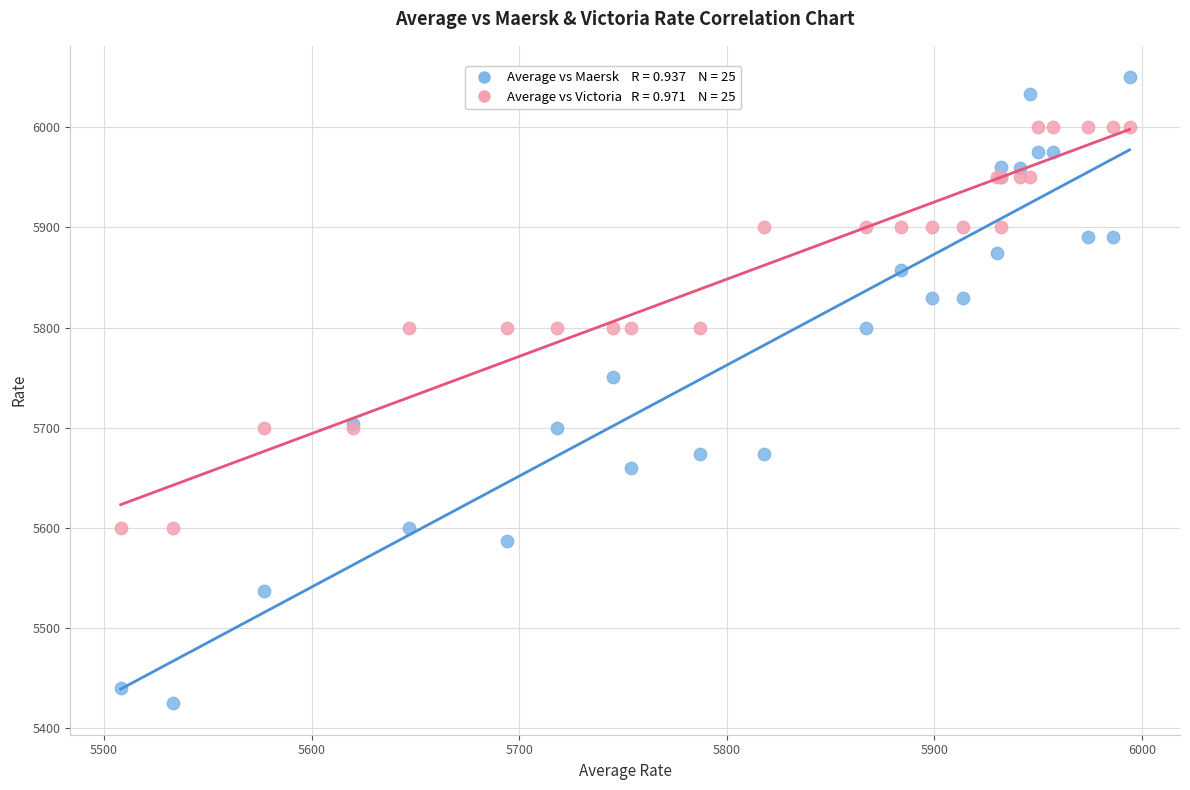

Across all series, what Y value is closest to 5737?

5751